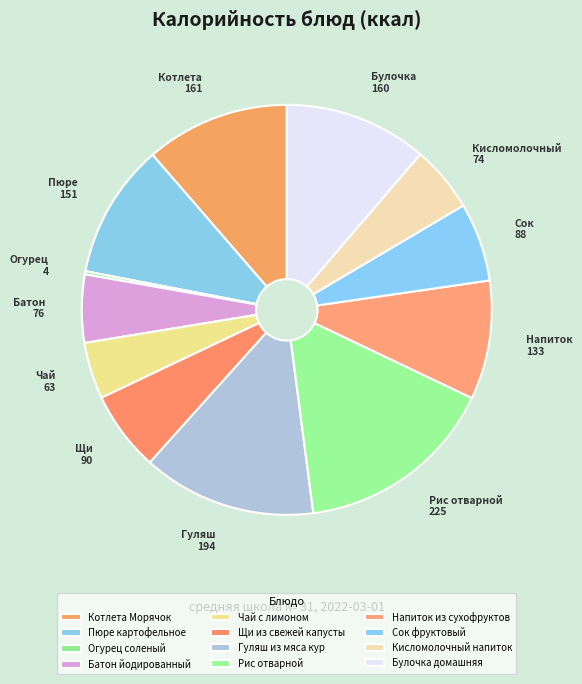

Is there any slice that represents more than half of the pie?

No